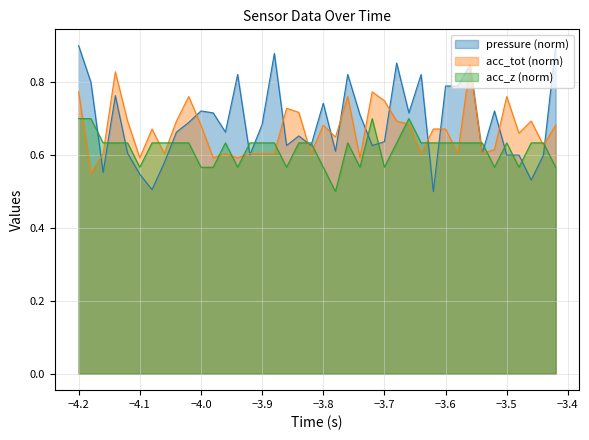

Which series has the widest spread of values?

pressure (norm)